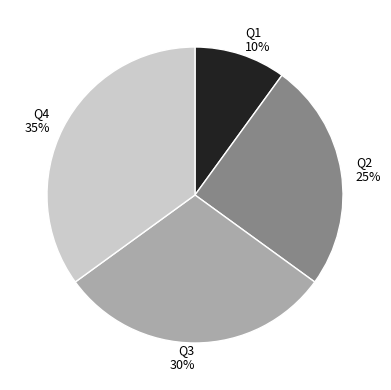

Is there any slice that represents more than half of the pie?

No